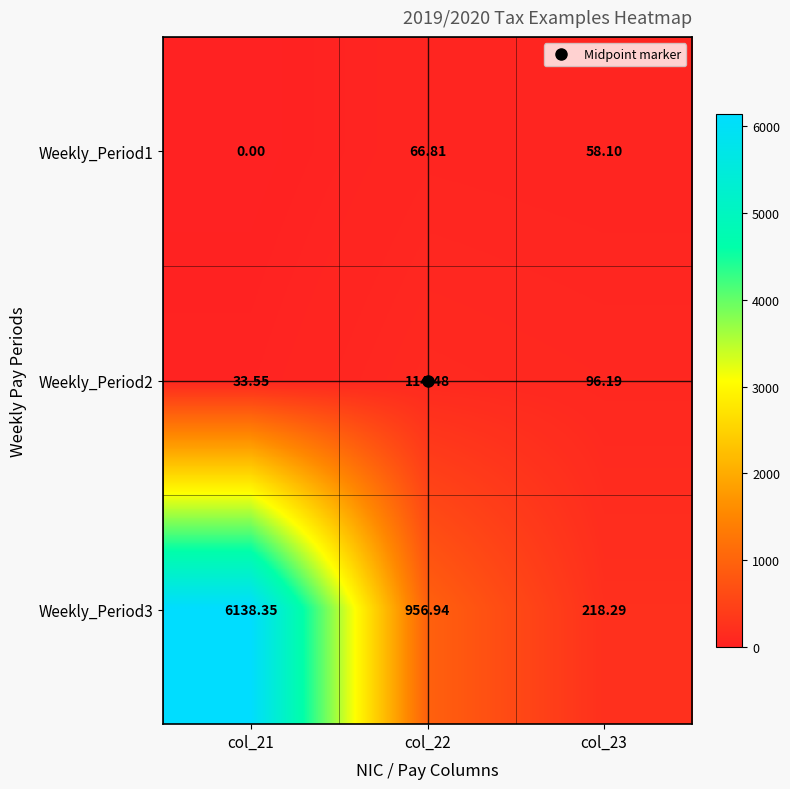

Is the value of Weekly_Period3 at col_23 greater than the value of Weekly_Period1 at col_21?

Yes